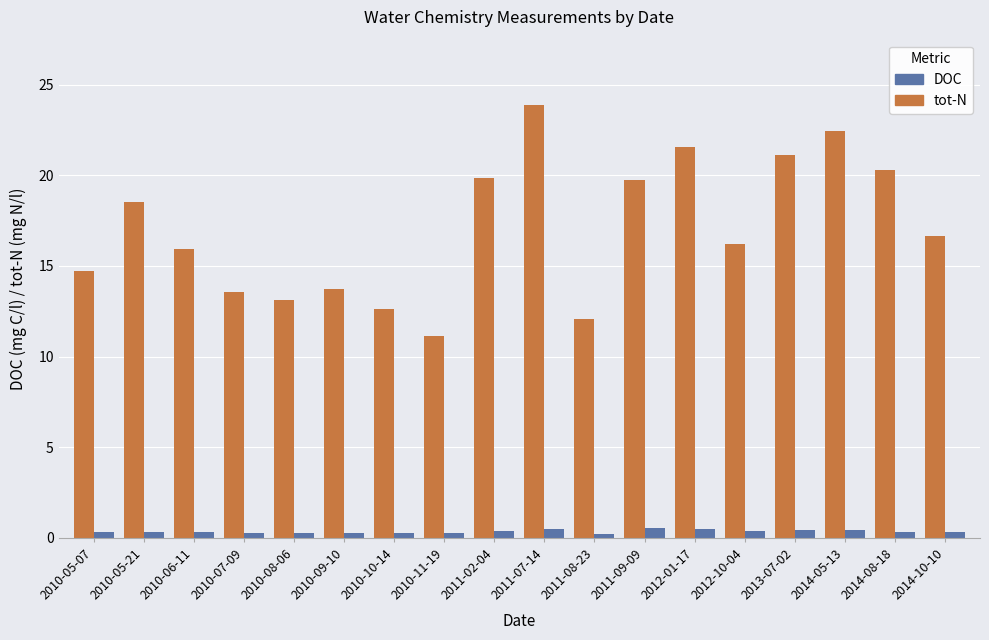

What is the sum of all DOC values?

307.3